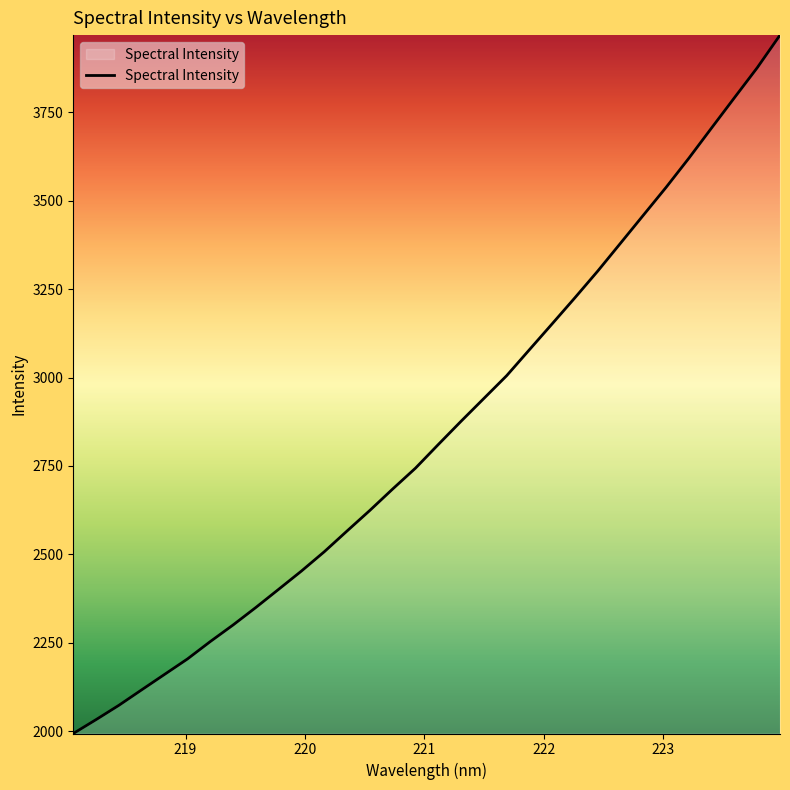

What is the greatest value displayed?

3968.5